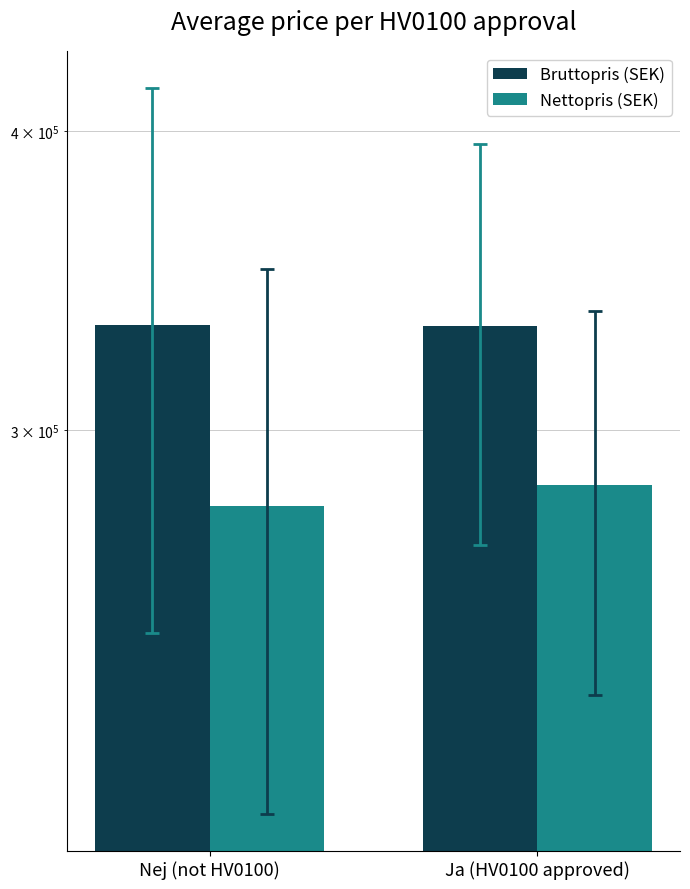

What is the label of the 2nd bar from the right?

Nej (not HV0100)